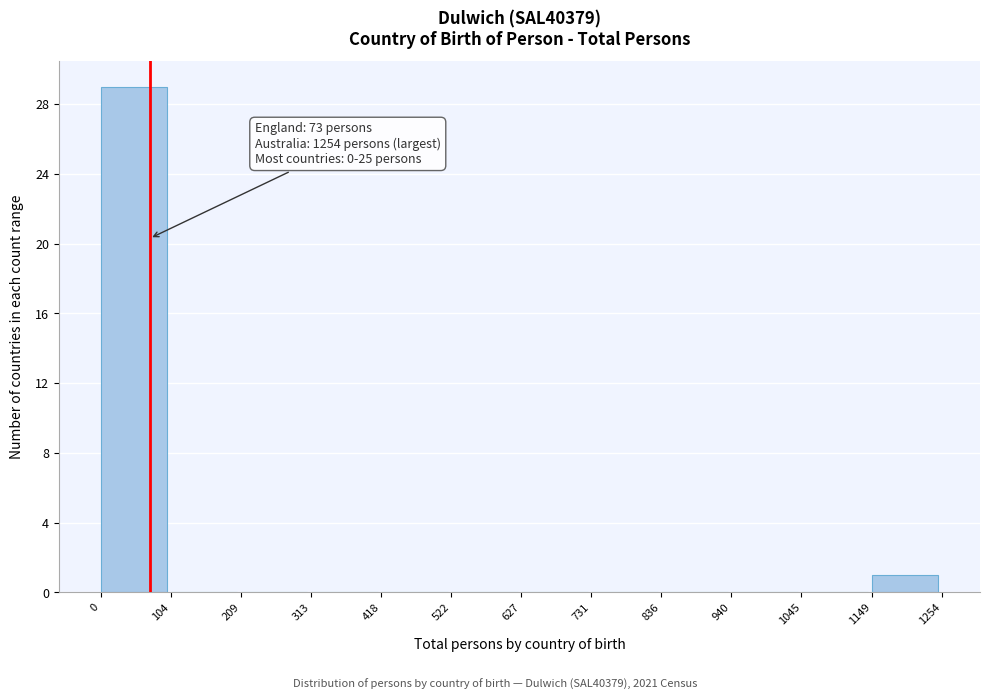

Over which range of the x-axis is the bar tallest?

0 to 104